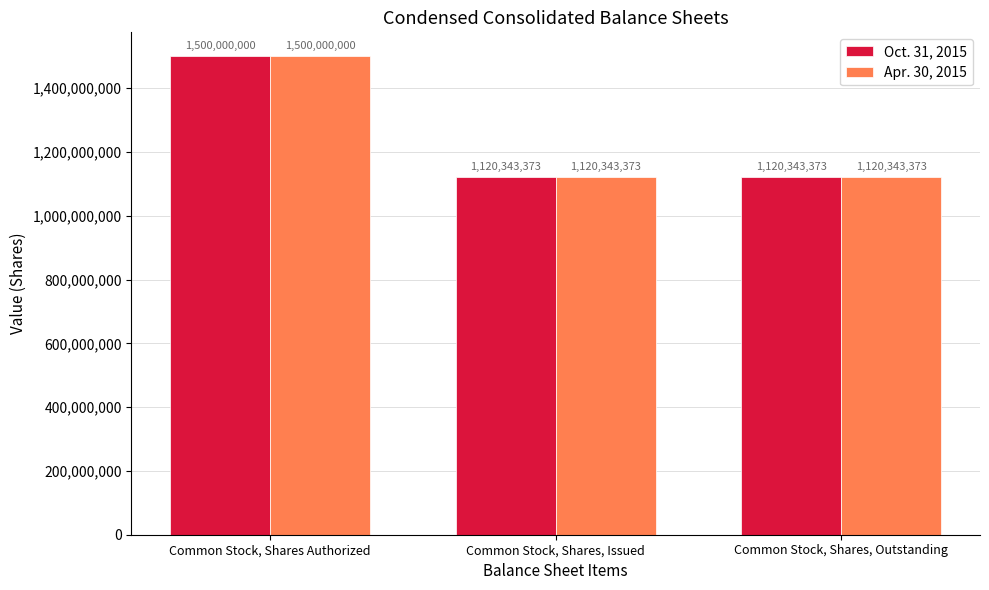

Read the Apr. 30, 2015 value at Common Stock, Shares, Outstanding, to the nearest 100.

1120343400